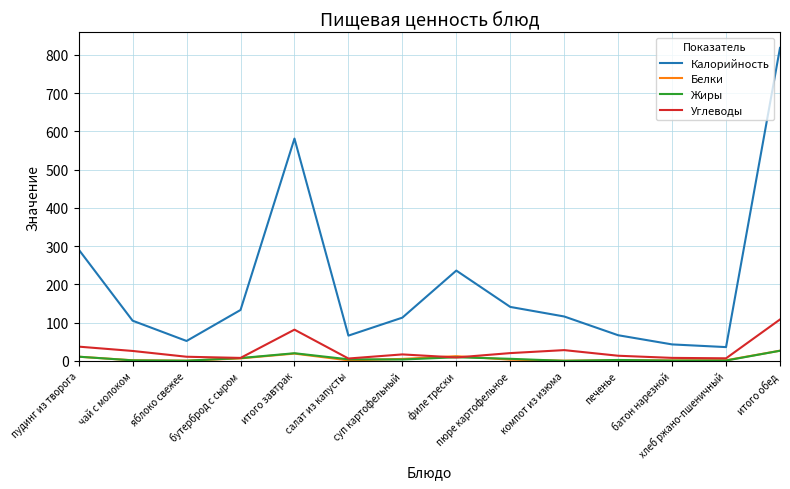

Which series has the largest range (max minus min)?

Калорийность